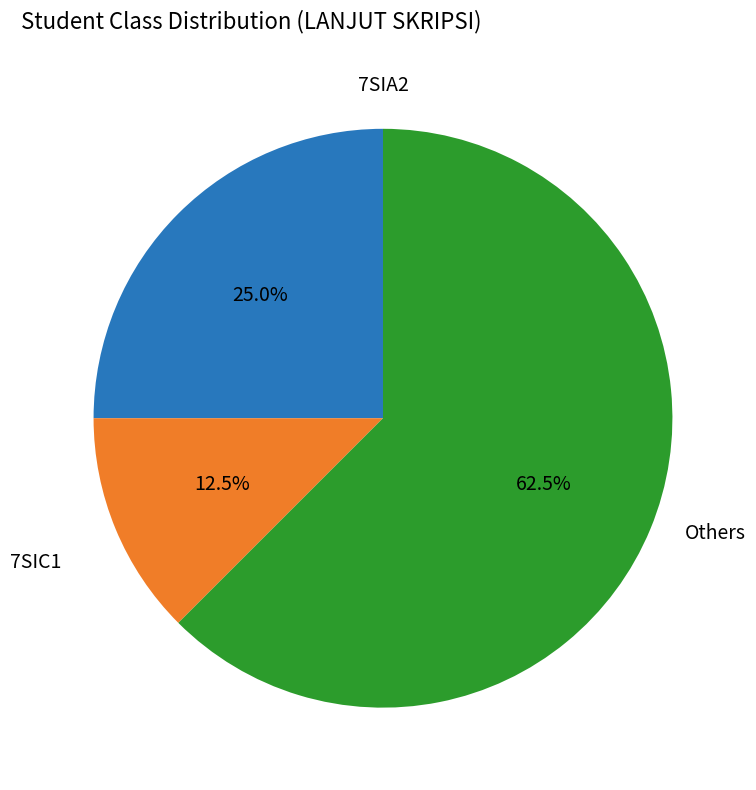

Is there a majority slice in this chart?

Yes